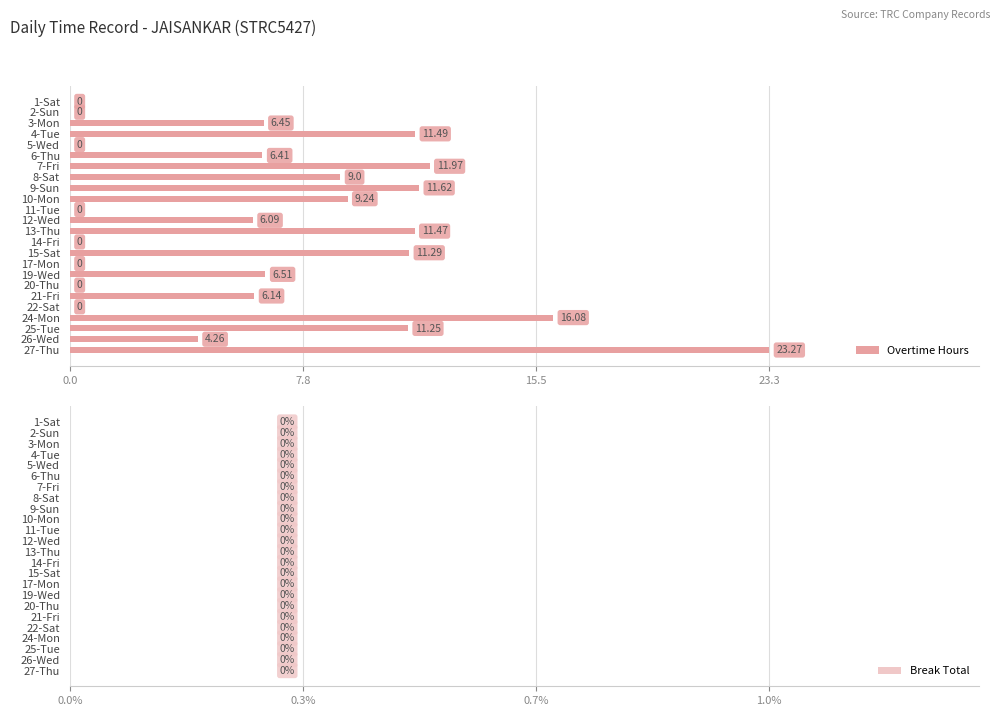

What is the sum of the values at 25-Tue and 12-Wed?

17.3